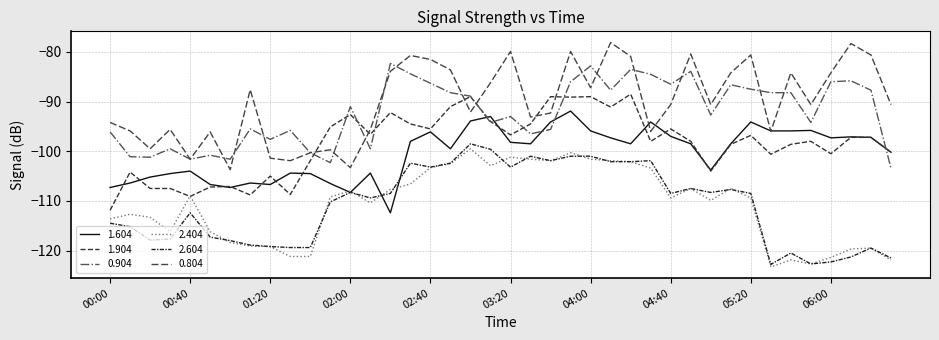

At which label does 0.804 reach its minimum?

01:00